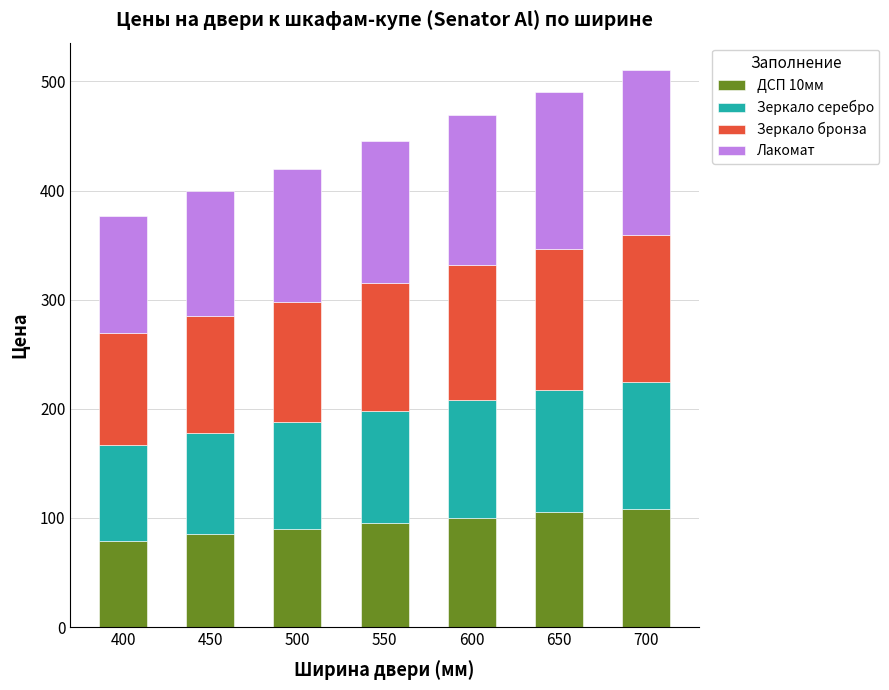

What are all the series names shown in the legend?

ДСП 10мм, Зеркало серебро, Зеркало бронза, Лакомат